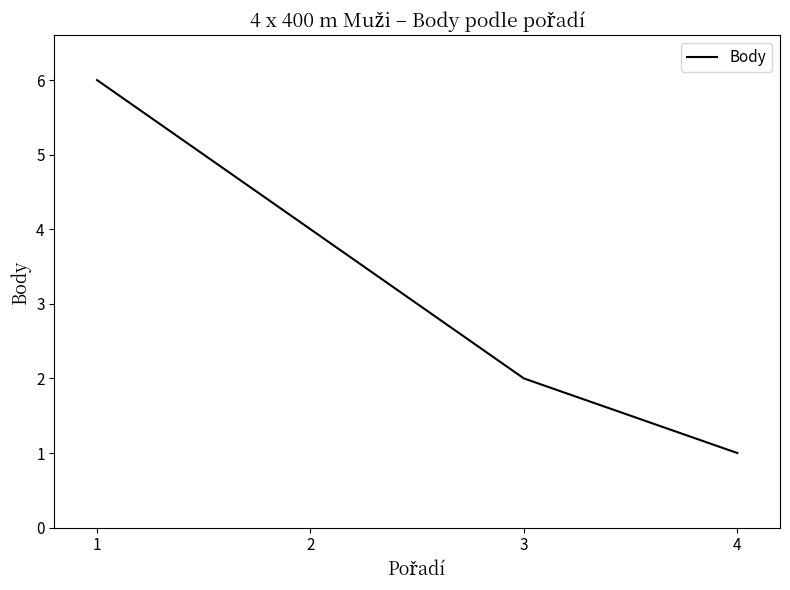

Which has a higher value, 3 or 4?

3